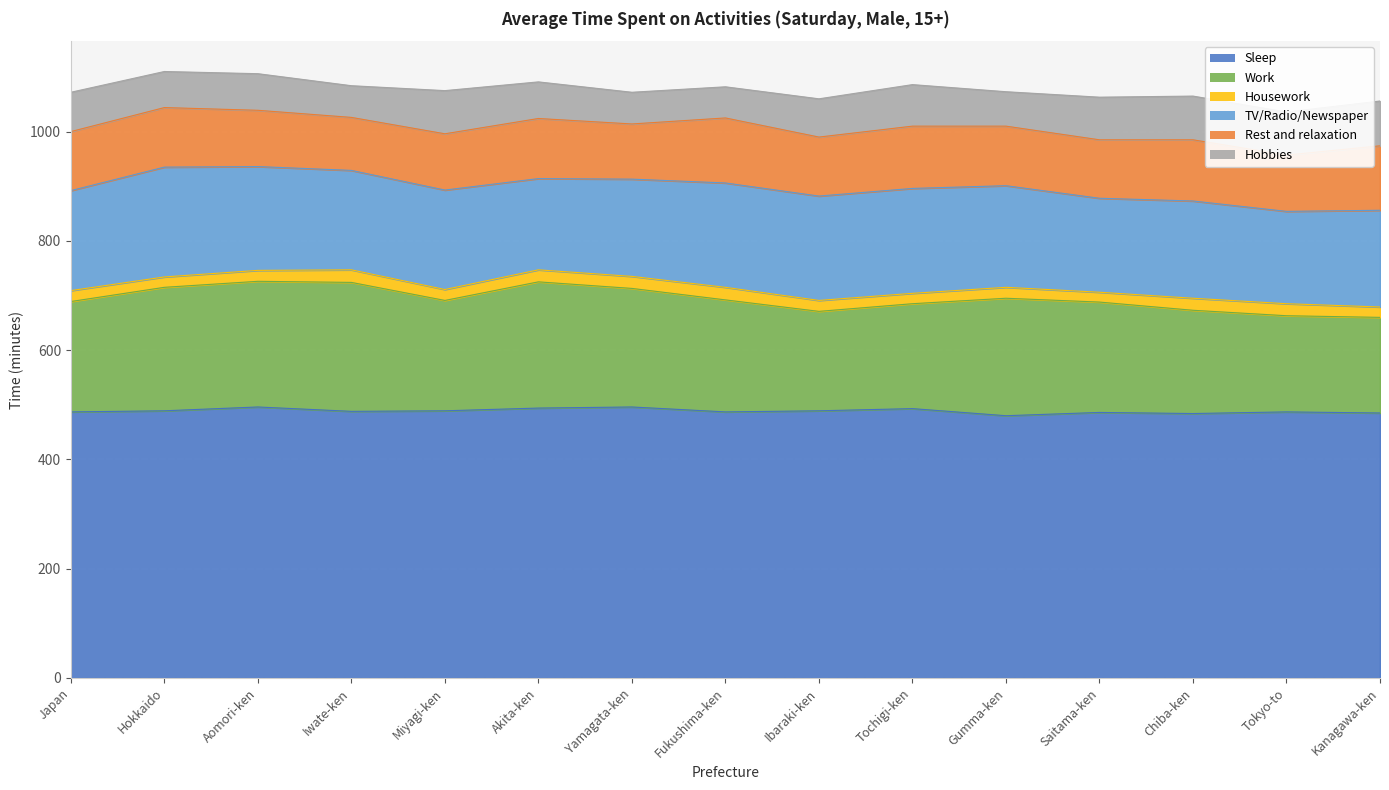

True or false: Hobbies and Housework intersect in this chart.

False